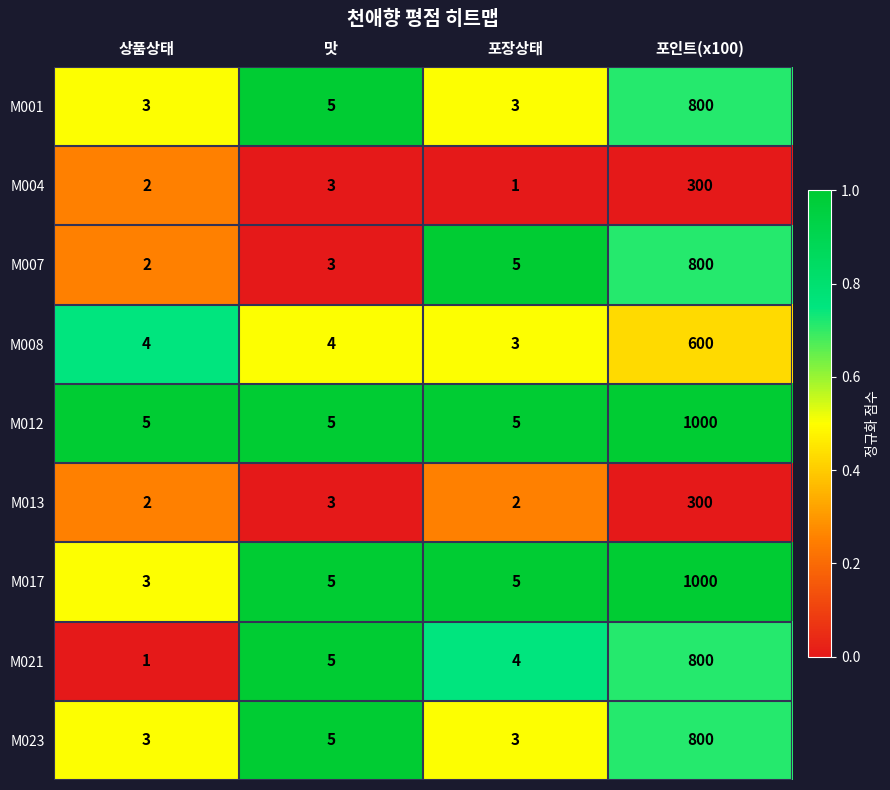

What is the difference between the maximum and second lowest values in the M004 series?

298